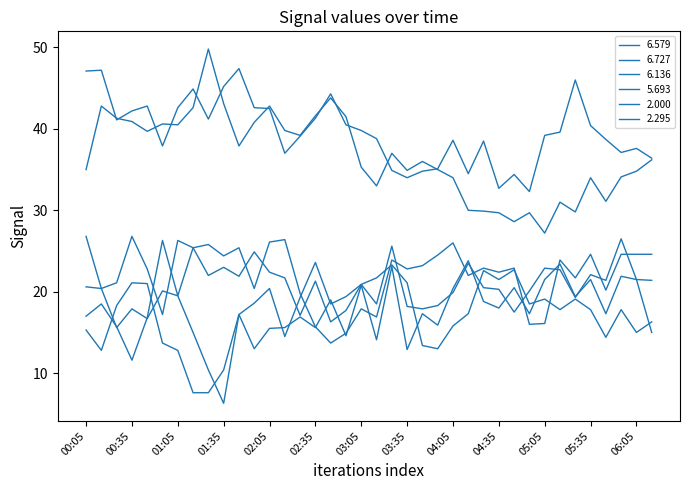

What is the difference between the maximum and minimum values in the 6.136 series?

13.8